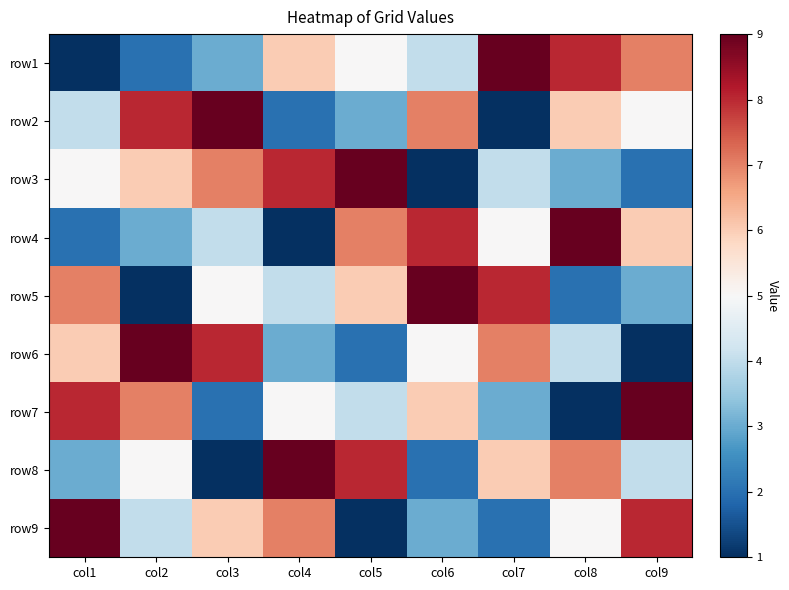

At which category is the sum across all series the highest?

col1